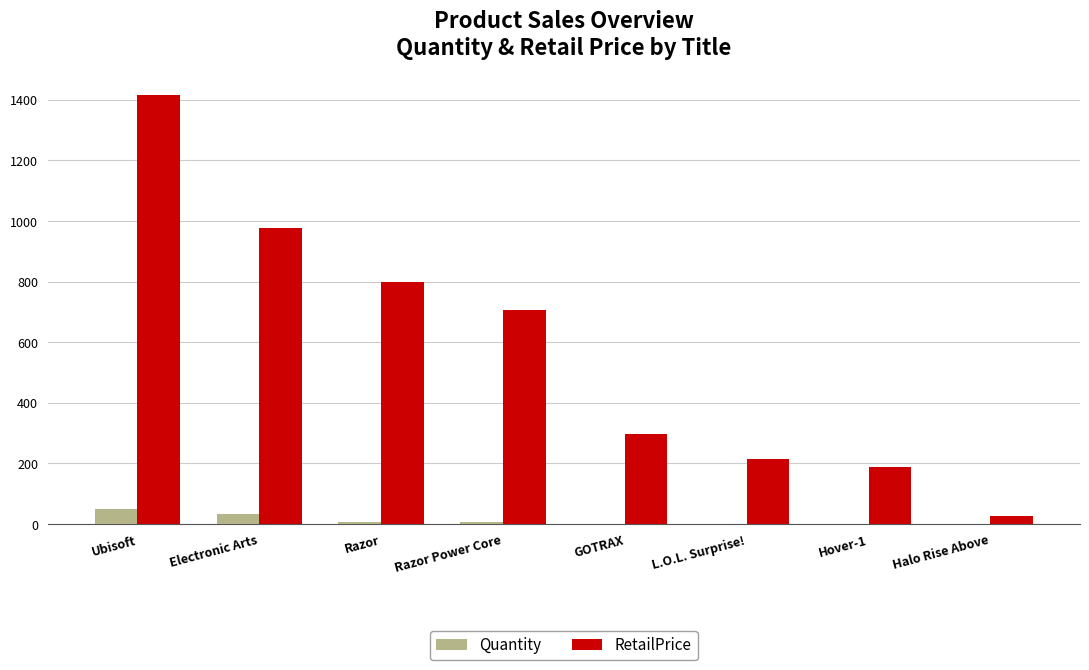

Which label corresponds to the largest value in the chart?

Ubisoft